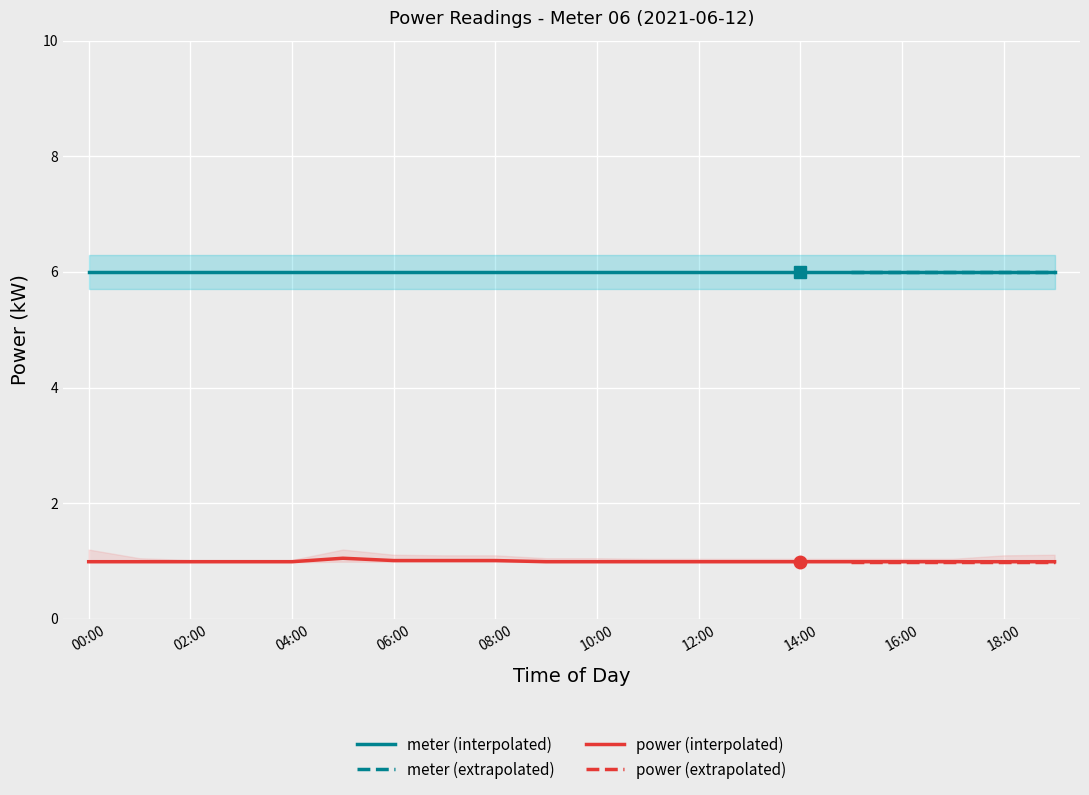

What position from the left is 10:00?

11